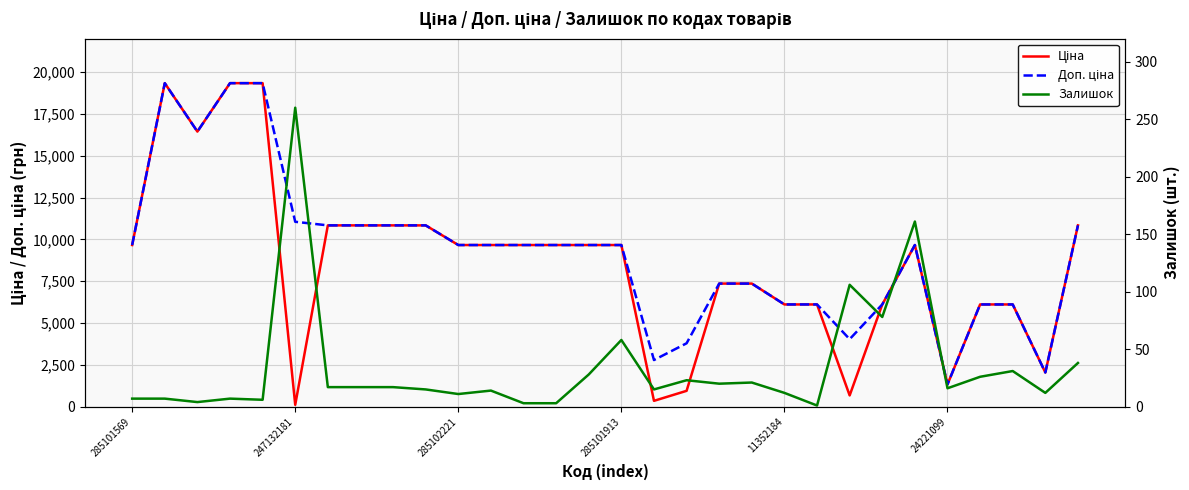

At how many categories does at least one series exceed 987?

30